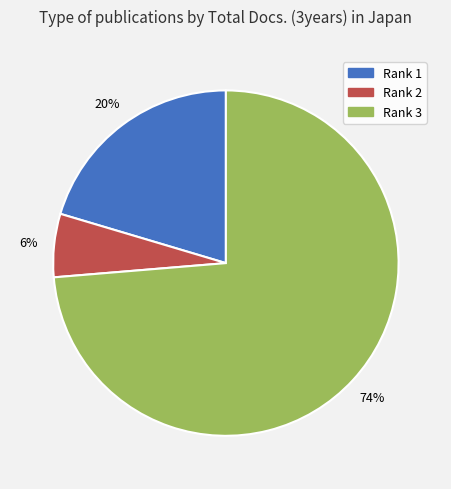

Does any single category account for the majority?

Yes